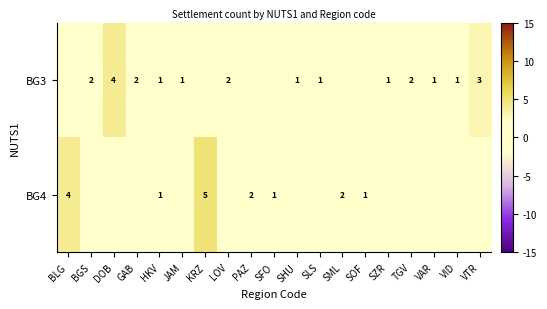

At how many categories does at least one series exceed 2?

4